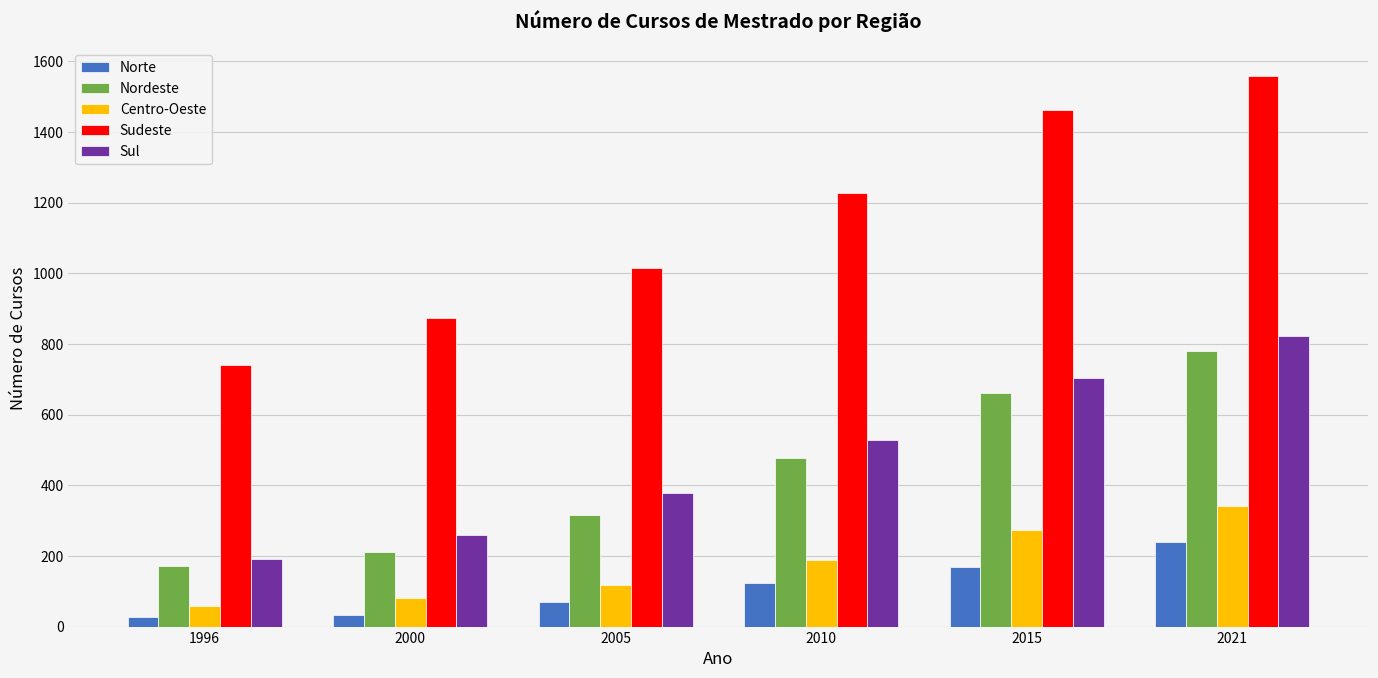

Which series changed the most between 1996 and 2010?

Sudeste